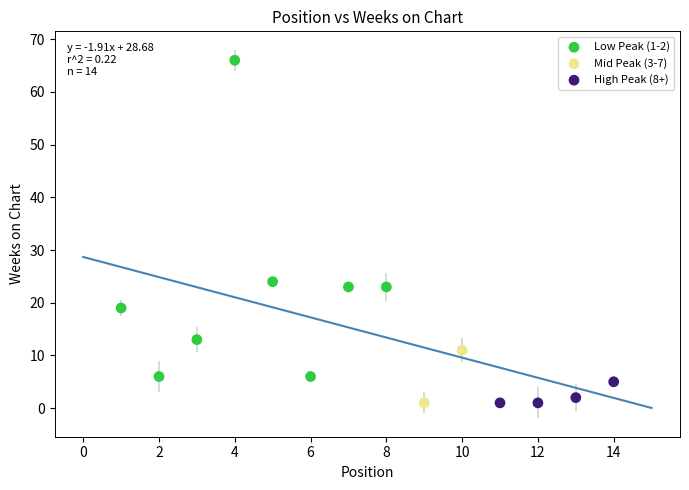

Which series has the widest spread of Y values?

Low Peak (1-2)